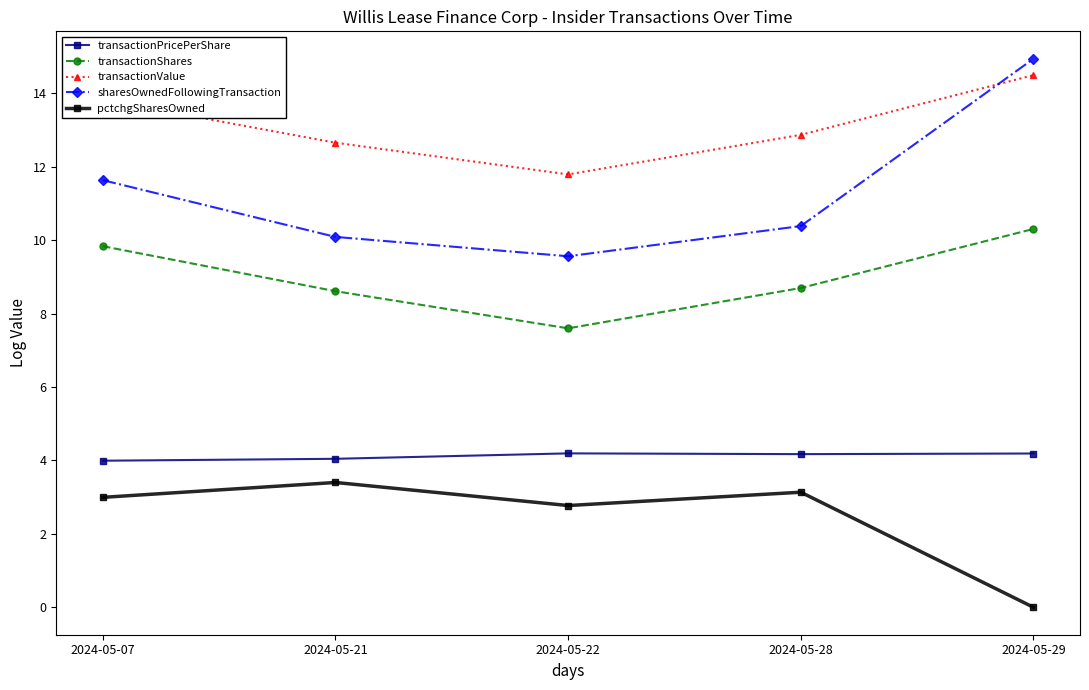

At which category does sharesOwnedFollowingTransaction reach its first local valley?

2024-05-22